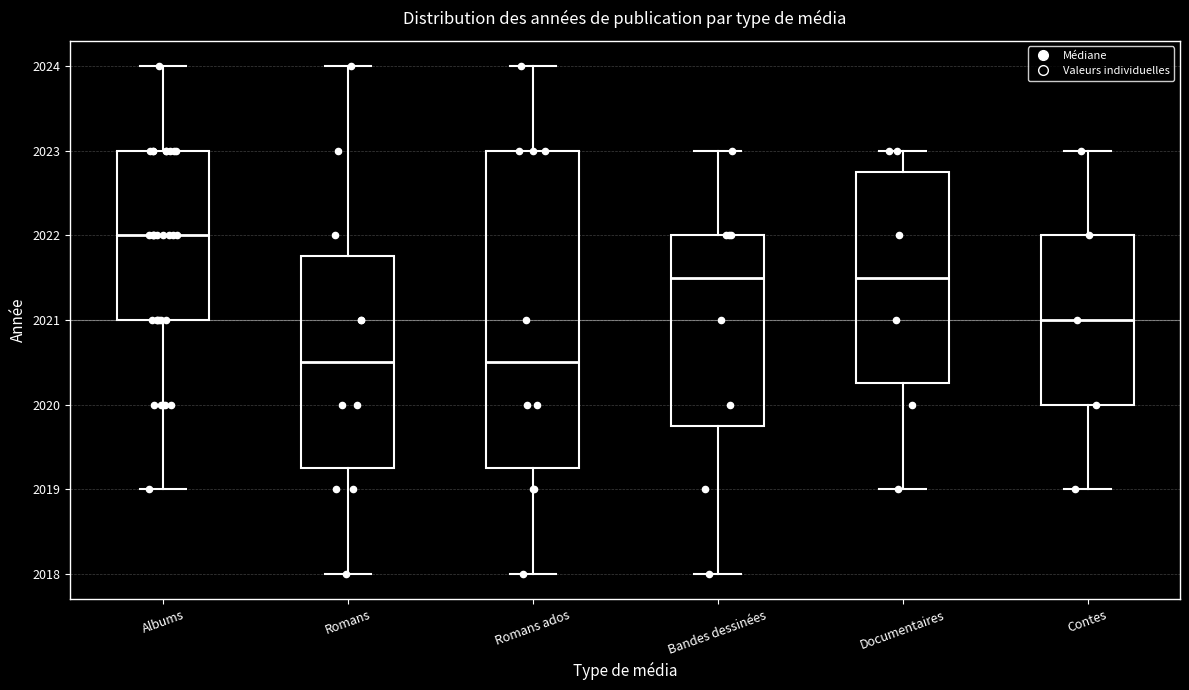

Comparing the boxes themselves (not the whiskers), which one is the tallest?

Romans ados